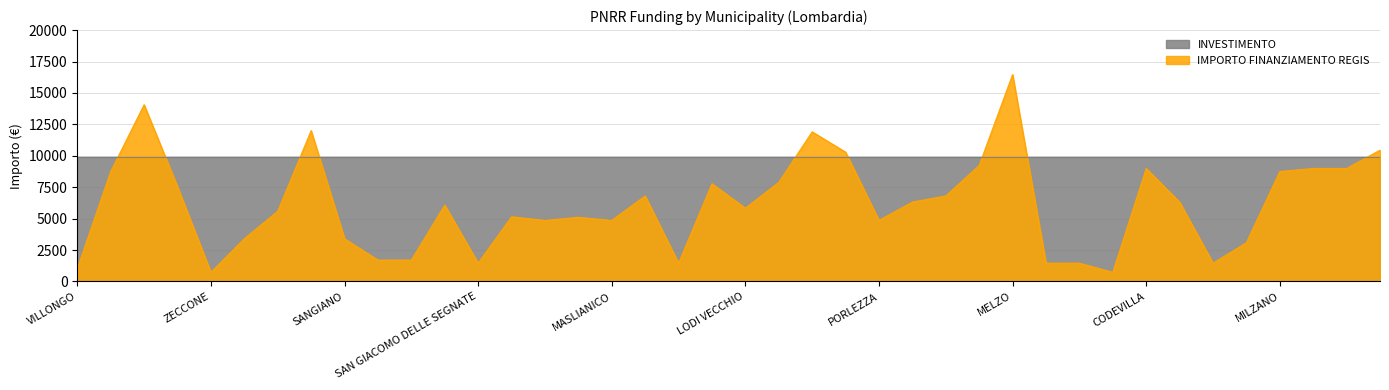

The chart shows a value of 1029 at VILLONGO. True or false?

True